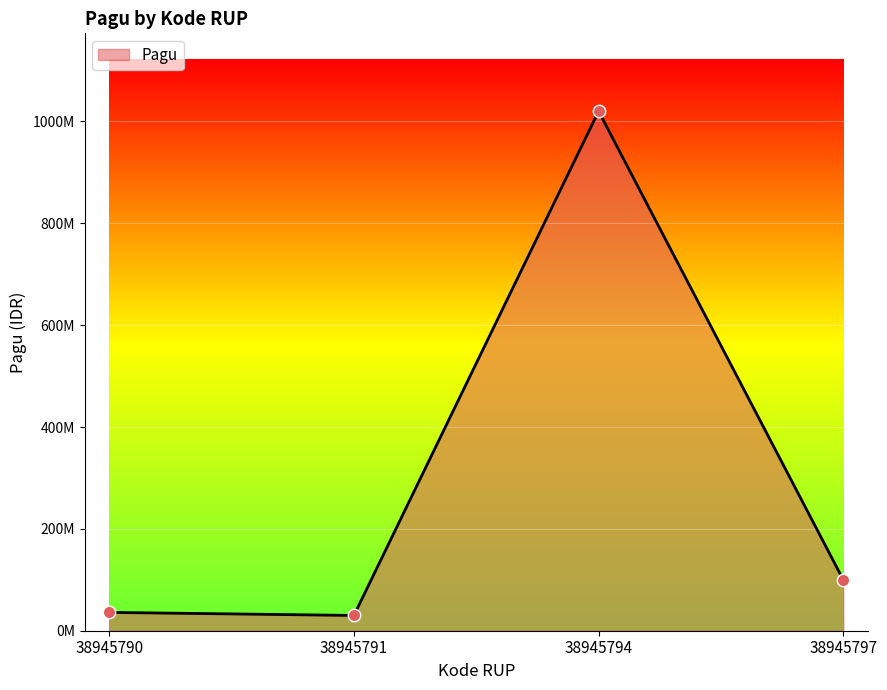

What is the ratio of the value at 38945797 to the value at 38945794?

0.1